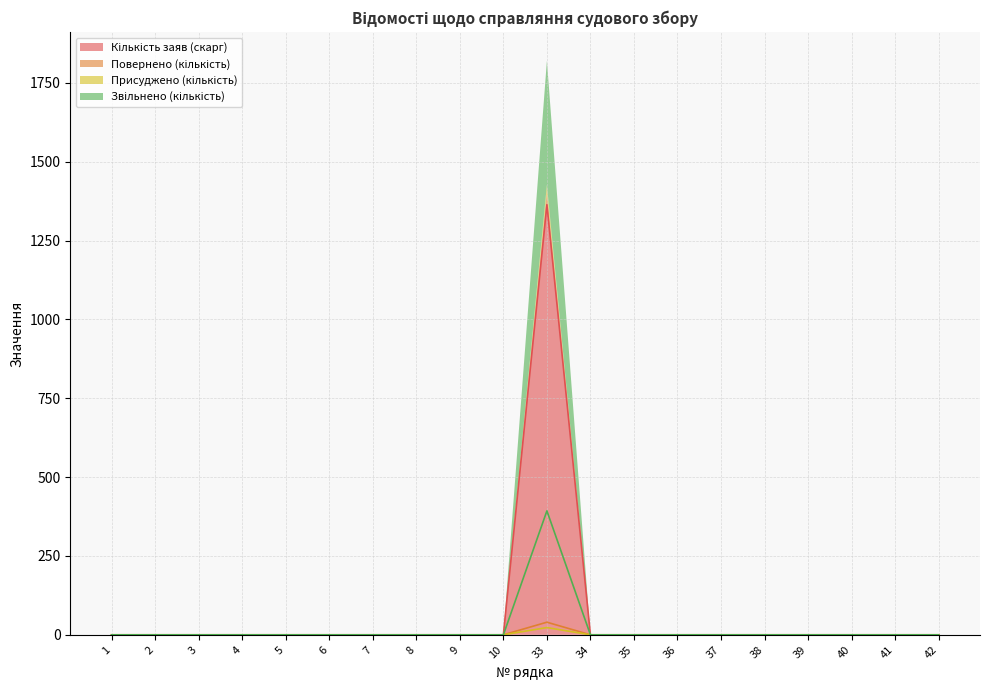

Reading left to right, extract all data points from this chart.

Кількість заяв (скарг): 1=0	2=0	3=0	4=0	5=0	6=0	7=0	8=0	9=0	10=0	33=1364	34=0	35=0	36=0	37=0	38=0	39=0	40=0	41=0	42=0
Повернено (кількість): 1=0	2=0	3=0	4=0	5=0	6=0	7=0	8=0	9=0	10=0	33=40	34=0	35=0	36=0	37=0	38=0	39=0	40=0	41=0	42=0
Присуджено (кількість): 1=0	2=0	3=0	4=0	5=0	6=0	7=0	8=0	9=0	10=0	33=23	34=0	35=0	36=0	37=0	38=0	39=0	40=0	41=0	42=0
Звільнено (кількість): 1=0	2=0	3=0	4=0	5=0	6=0	7=0	8=0	9=0	10=0	33=393	34=0	35=0	36=0	37=0	38=0	39=0	40=0	41=0	42=0